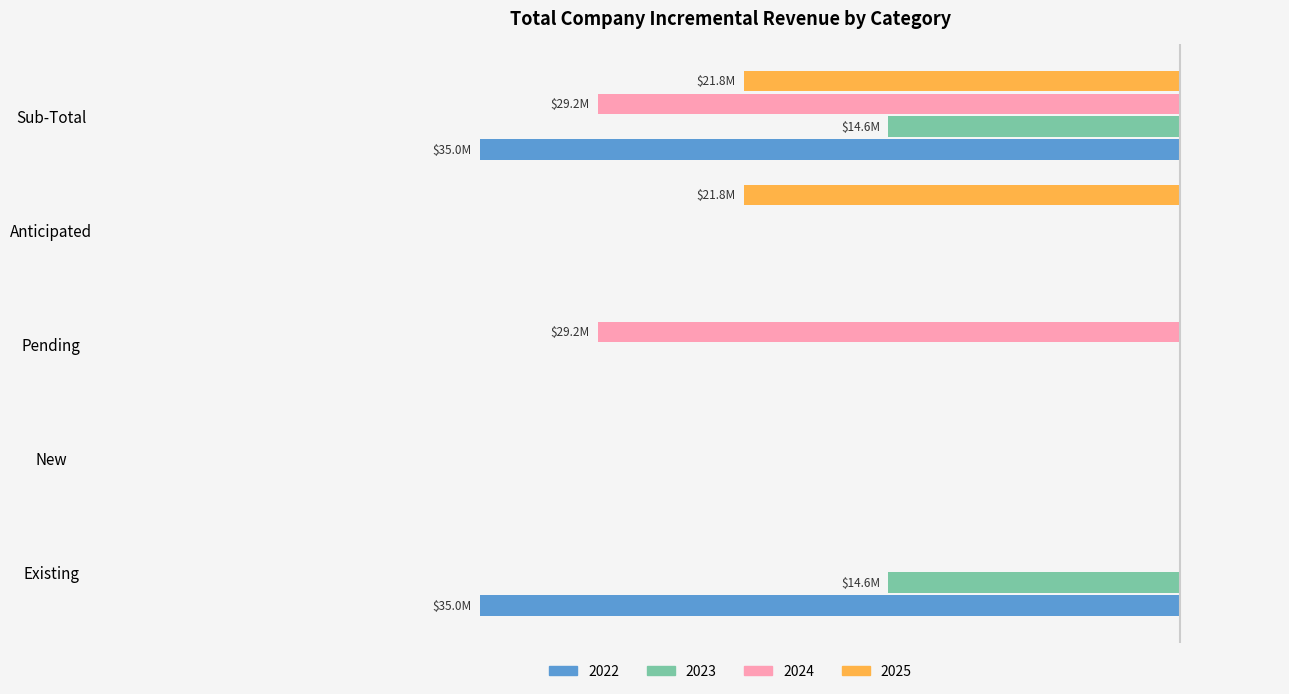

What are all the series names shown in the legend?

2022, 2023, 2024, 2025